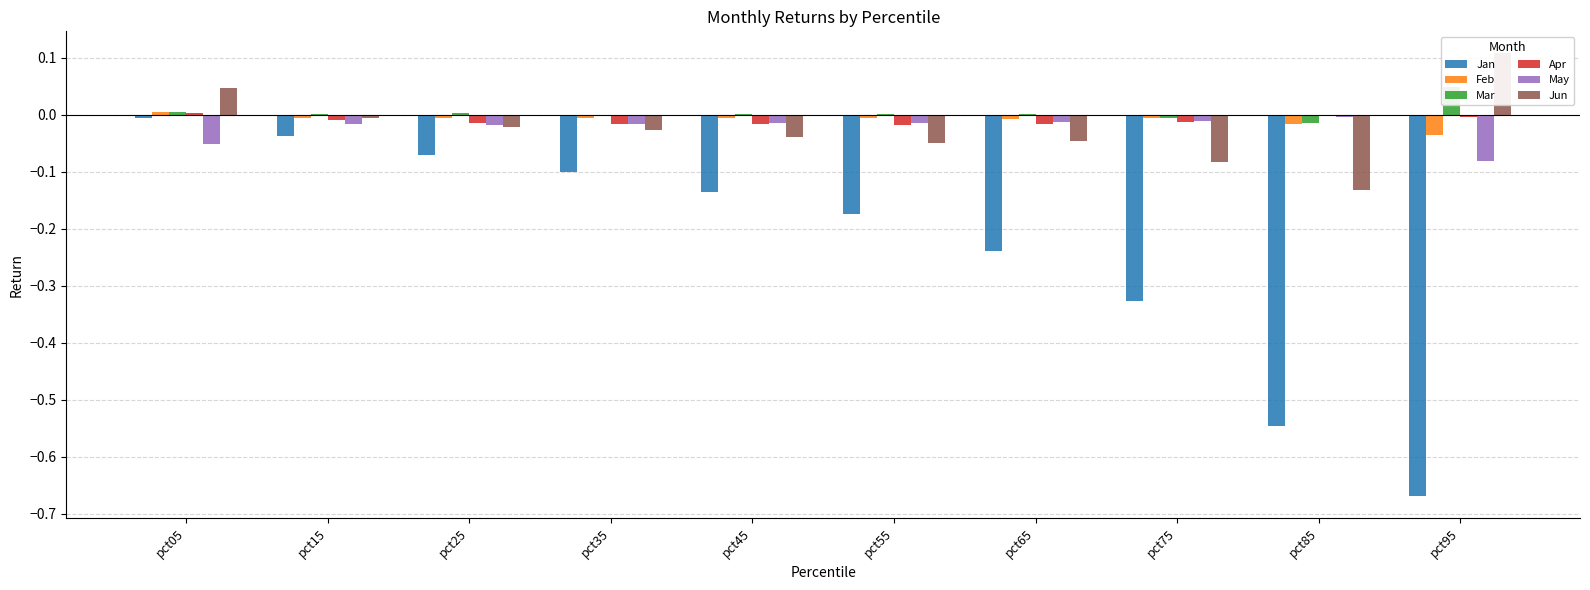

Reading left to right, list all the values displayed in this chart.

Jan: -0.0	-0.0	-0.1	-0.1	-0.1	-0.2	-0.2	-0.3	-0.5	-0.7
Feb: 0.0	-0.0	-0.0	-0.0	-0.0	-0.0	-0.0	-0.0	-0.0	-0.0
Mar: 0.0	0.0	0.0	-0.0	0.0	0.0	0.0	-0.0	-0.0	0.0
Apr: 0.0	-0.0	-0.0	-0.0	-0.0	-0.0	-0.0	-0.0	-0.0	-0.0
May: -0.1	-0.0	-0.0	-0.0	-0.0	-0.0	-0.0	-0.0	-0.0	-0.1
Jun: 0.0	-0.0	-0.0	-0.0	-0.0	-0.1	-0.0	-0.1	-0.1	0.1